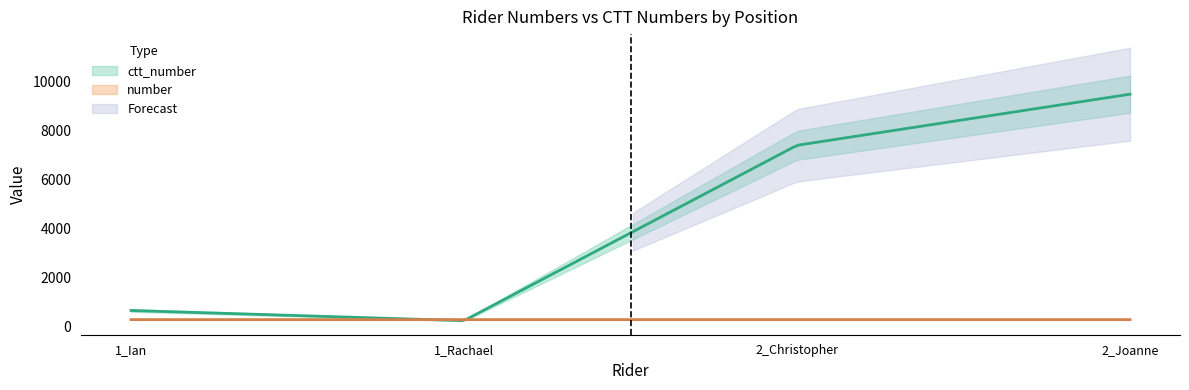

What is the difference between the maximum and second lowest values in the number series?

1